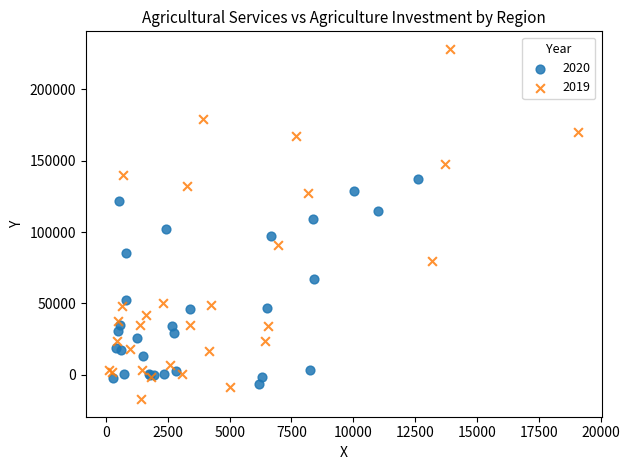

Which series has the largest Y range (max minus min)?

2019